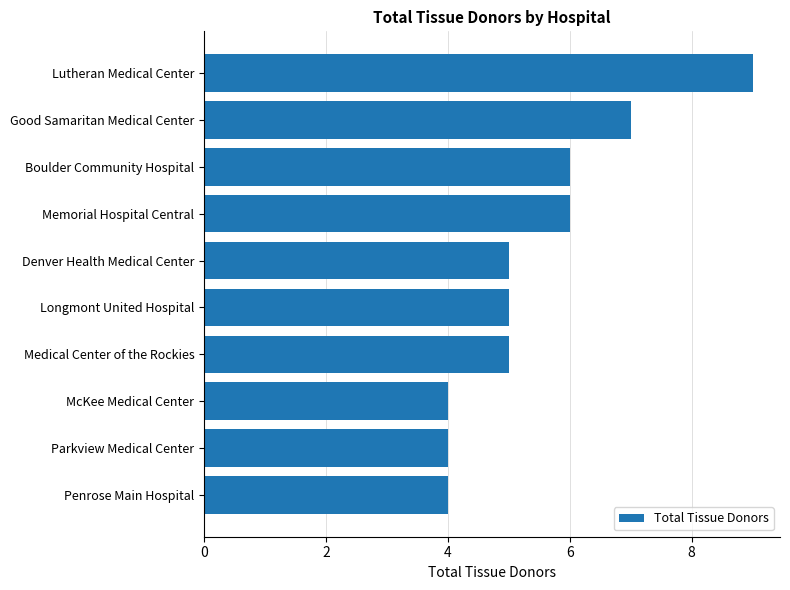

Count the number of categories in the chart.

10